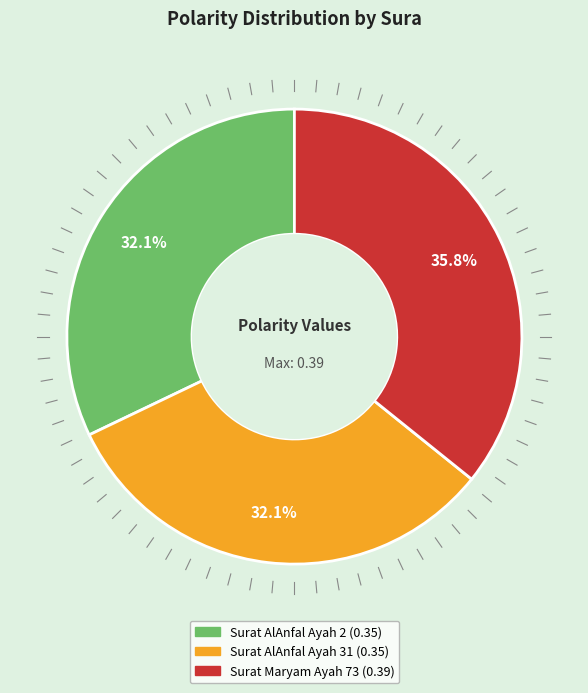

Which slice is the largest?

Surat Maryam Ayah 73